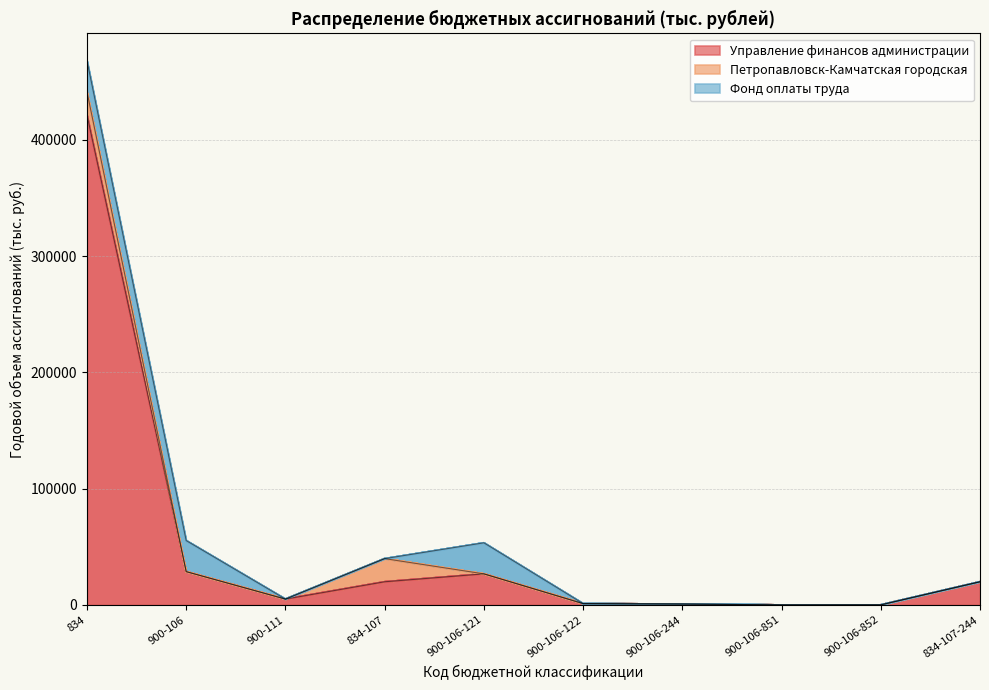

Which has a higher value, 834 or 834-107?

834